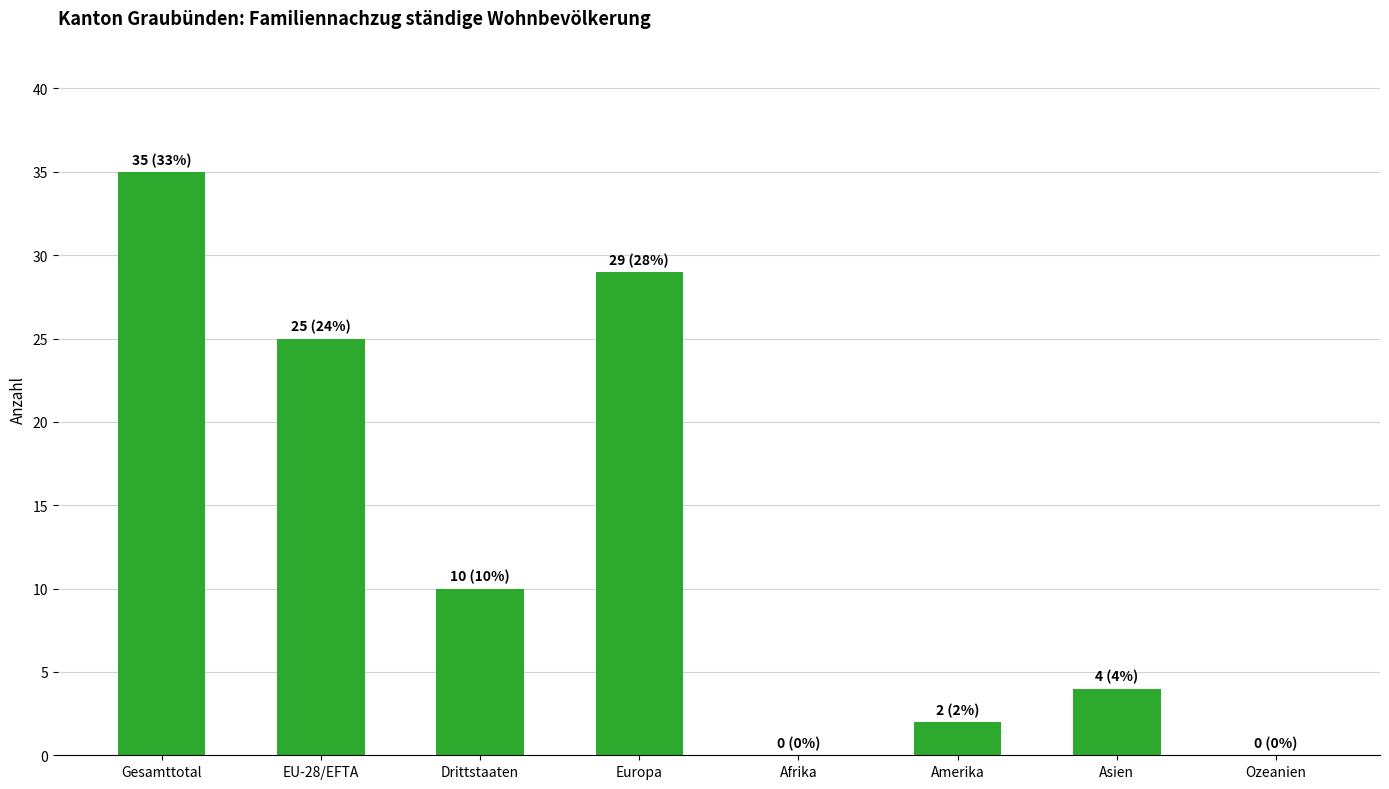

Approximately how many times larger is the value at Amerika compared to Asien?

0.5